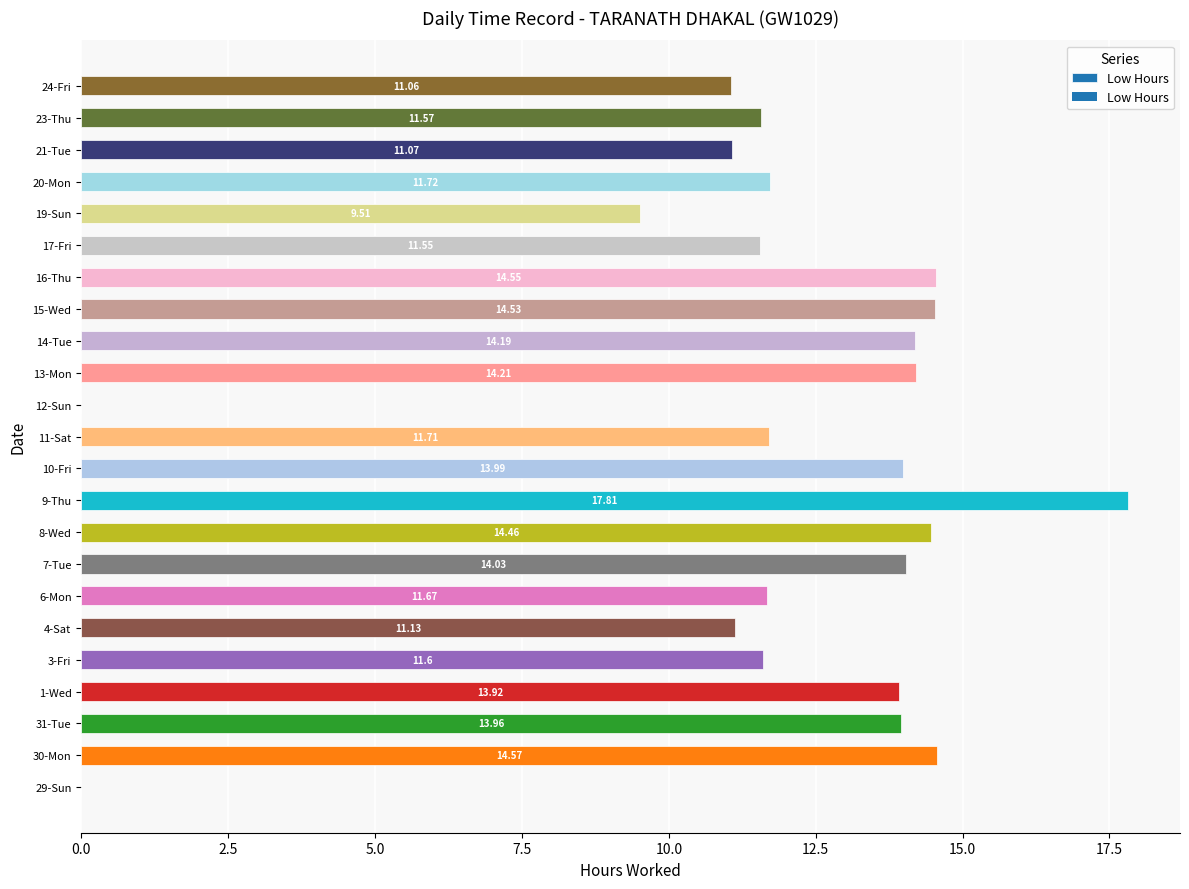

Are the bars horizontal?

Yes